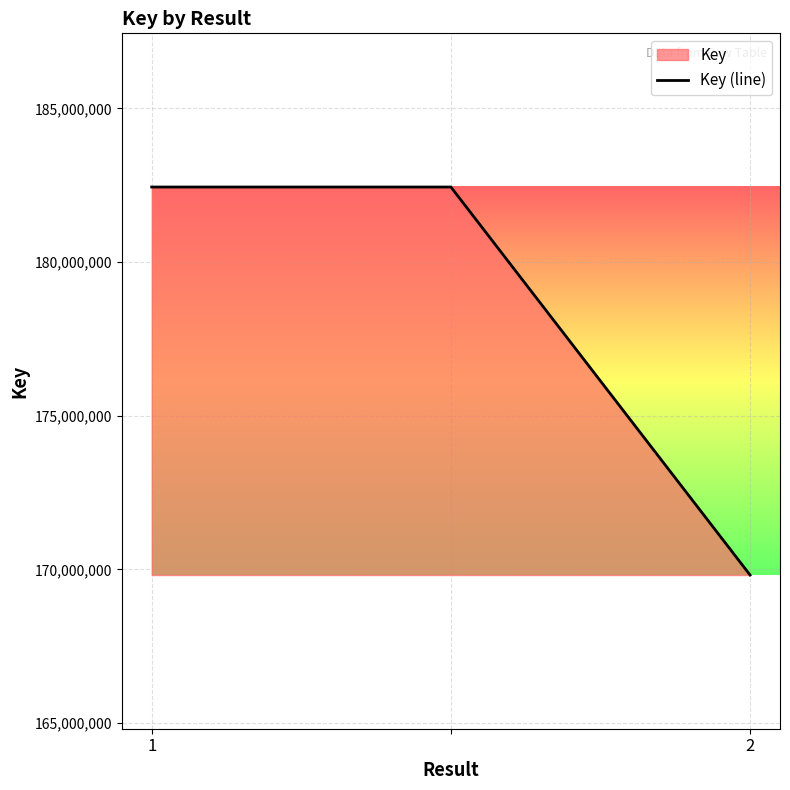

What is the average value?

178232310